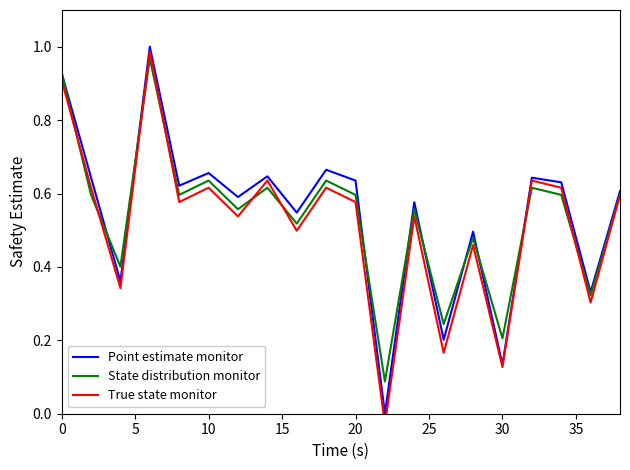

What is the value of the State distribution monitor point at the 9th from the left?

0.5